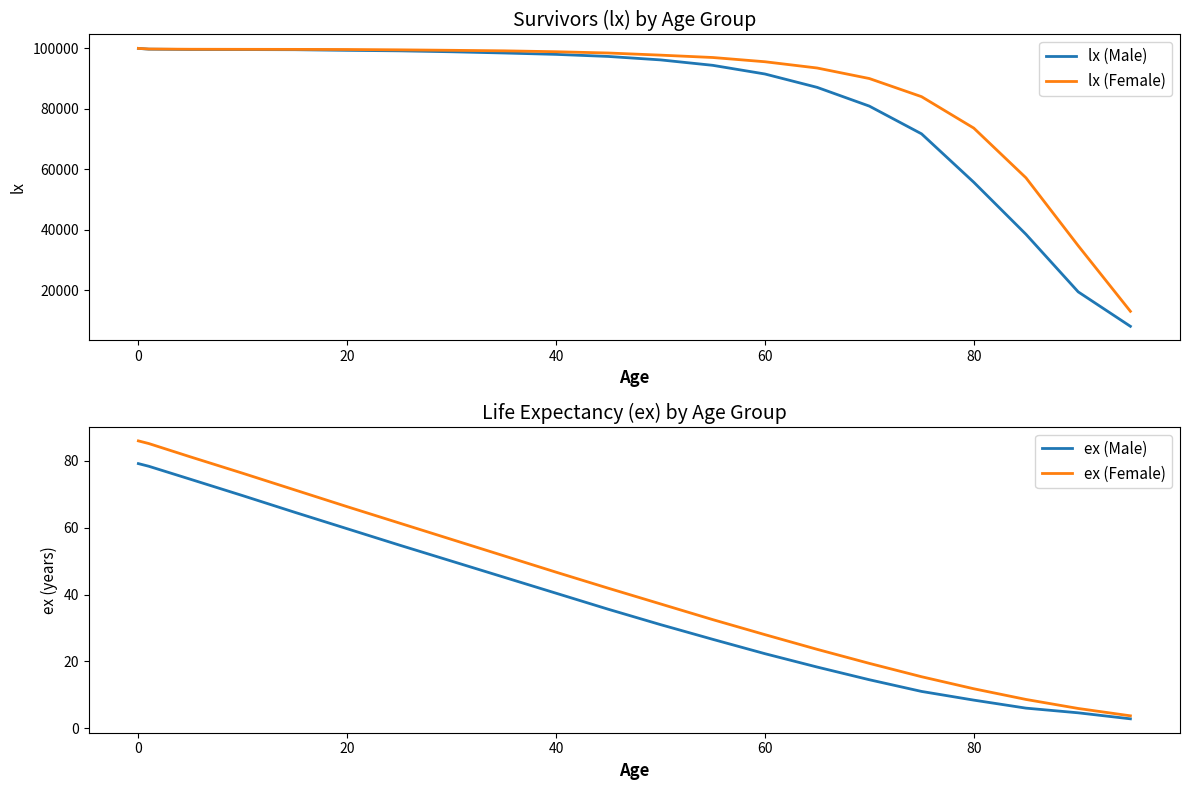

The value of ex (Female) at 20 is 66.3. True or false?

True